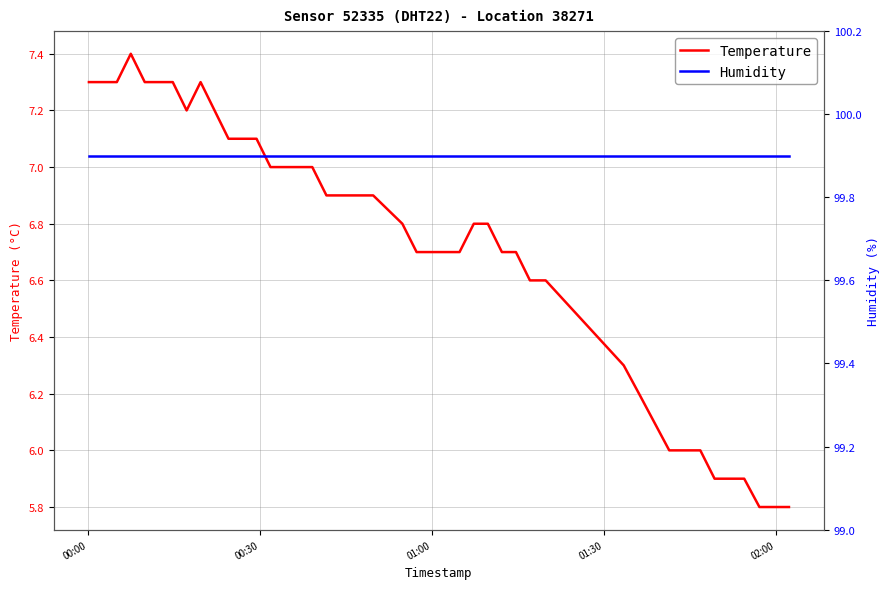

How many interior local peaks does the Temperature series have?

2